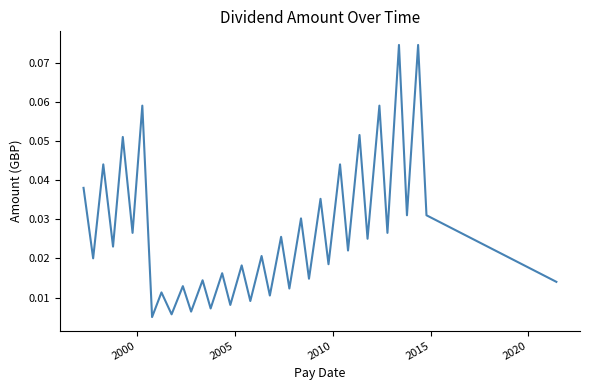

How many lines are shown in the chart?

1